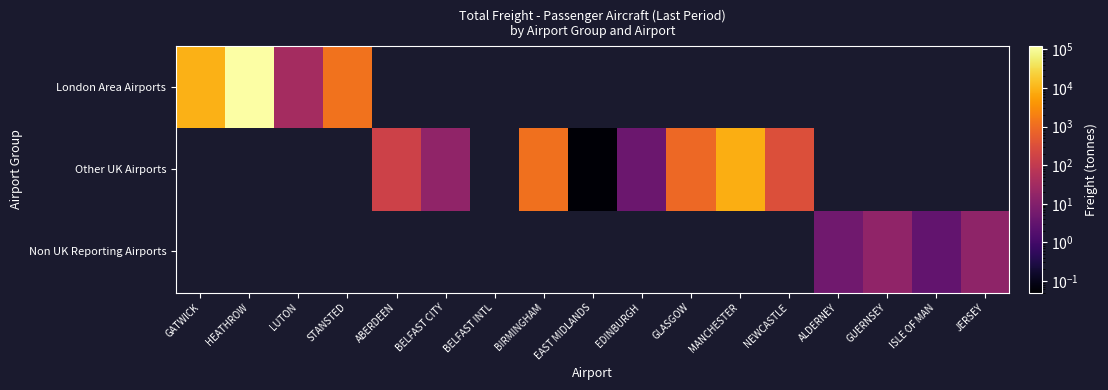

Which series has the largest range (max minus min)?

London Area Airports